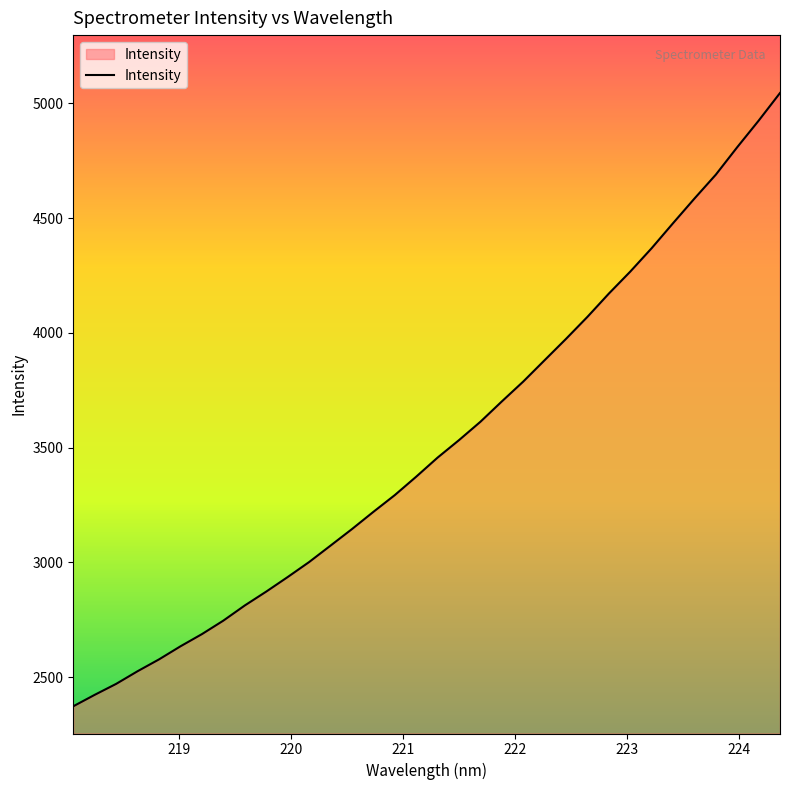

What is the difference between the maximum and minimum values?

2672.3